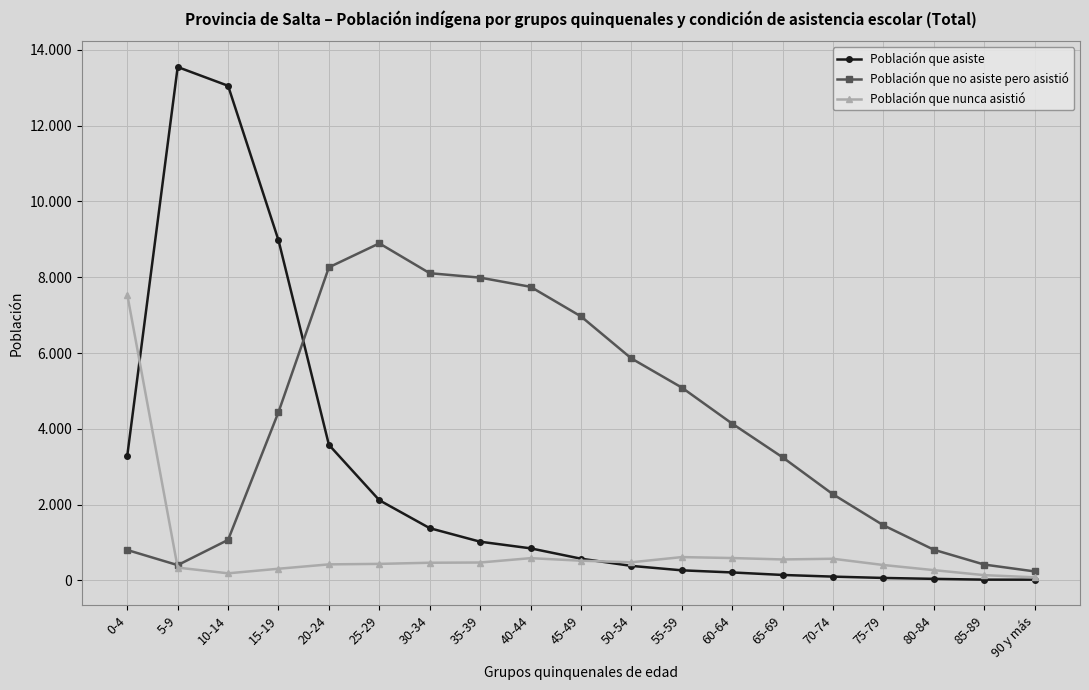

At which label does Población que asiste first exceed 575?

0-4